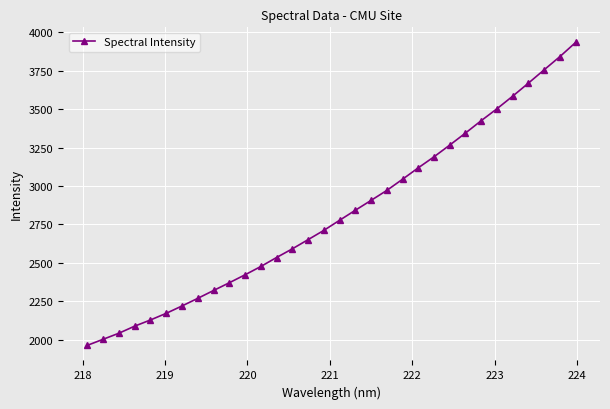

What is the minimum value shown in the chart?

1964.6